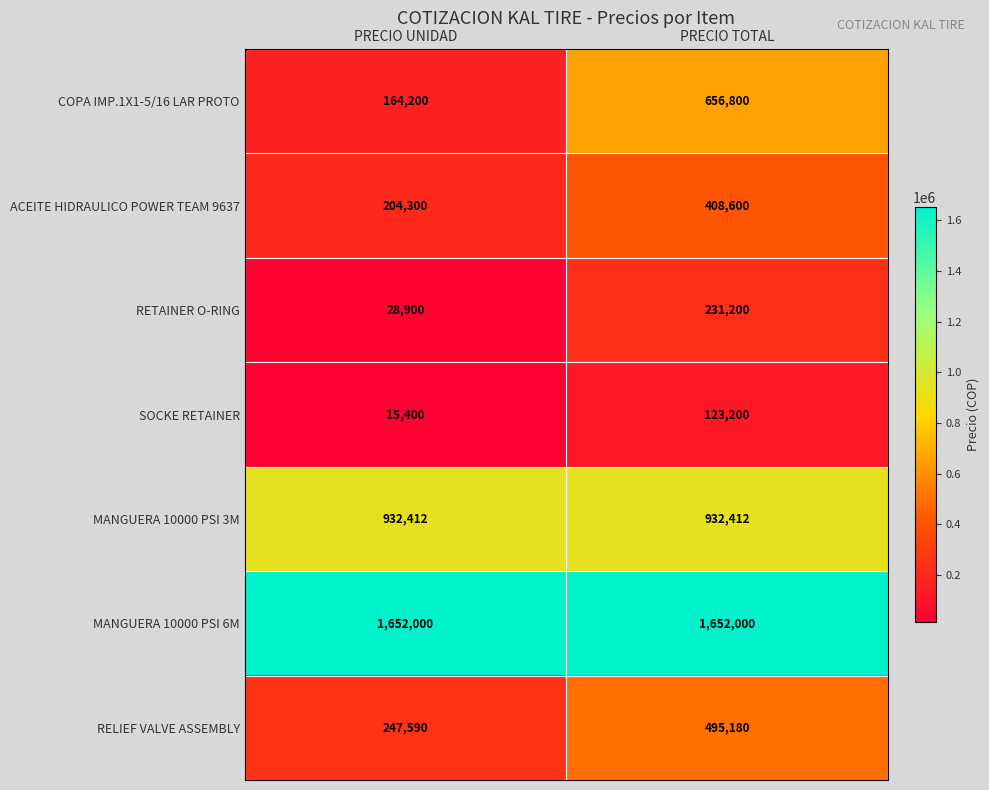

Reading left to right, transcribe all the data shown in this chart.

COPA IMP.1X1-5/16 LAR PROTO: PRECIO UNIDAD=164200	PRECIO TOTAL=656800
ACEITE HIDRAULICO POWER TEAM 9637: PRECIO UNIDAD=204300	PRECIO TOTAL=408600
RETAINER O-RING: PRECIO UNIDAD=28900	PRECIO TOTAL=231200
SOCKE RETAINER: PRECIO UNIDAD=15400	PRECIO TOTAL=123200
MANGUERA 10000 PSI 3M: PRECIO UNIDAD=932412	PRECIO TOTAL=932412
MANGUERA 10000 PSI 6M: PRECIO UNIDAD=1652000	PRECIO TOTAL=1652000
RELIEF VALVE ASSEMBLY: PRECIO UNIDAD=247590	PRECIO TOTAL=495180